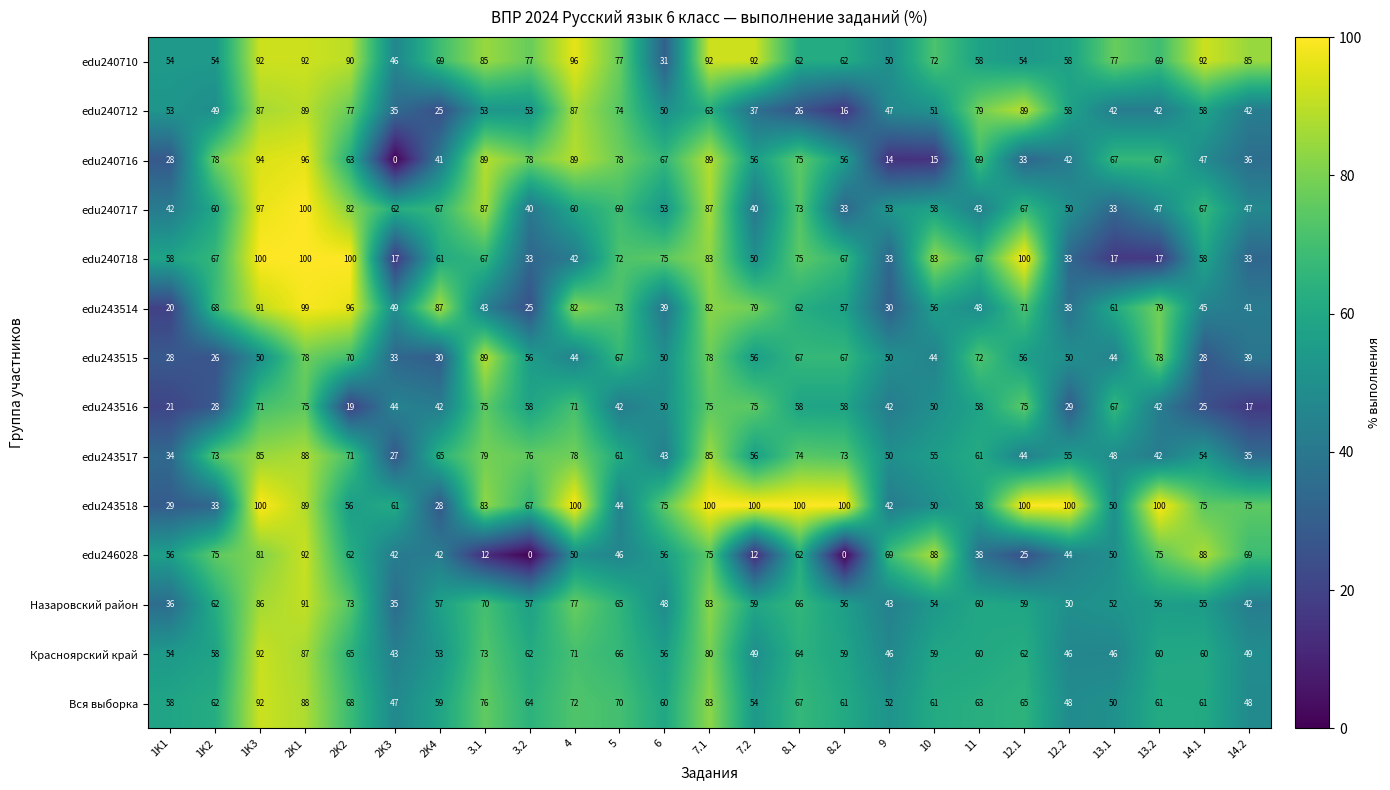

True or false: edu246028 has a value of 127 at 1K3.

False